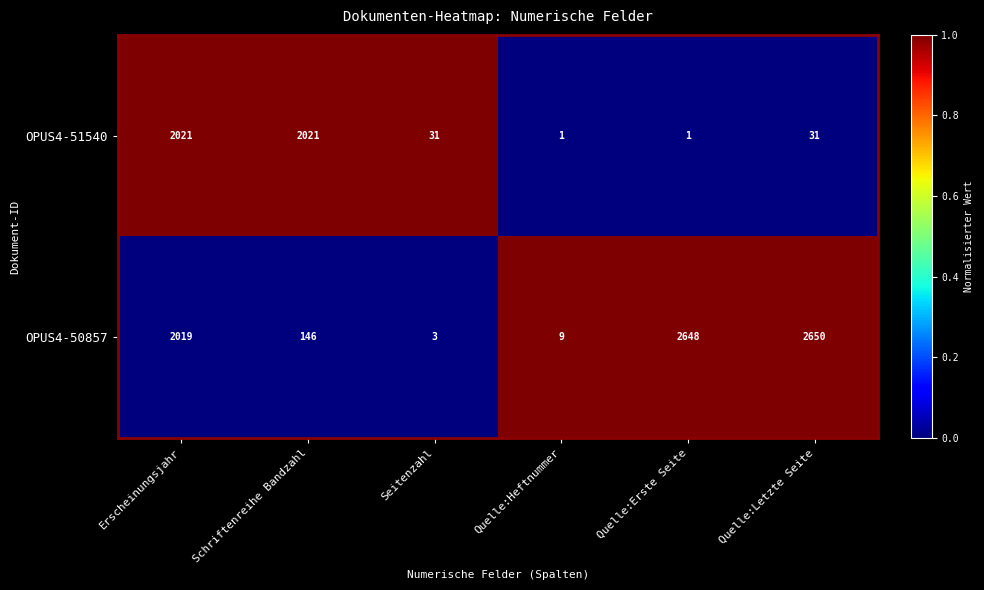

How many data points does each series have?

6